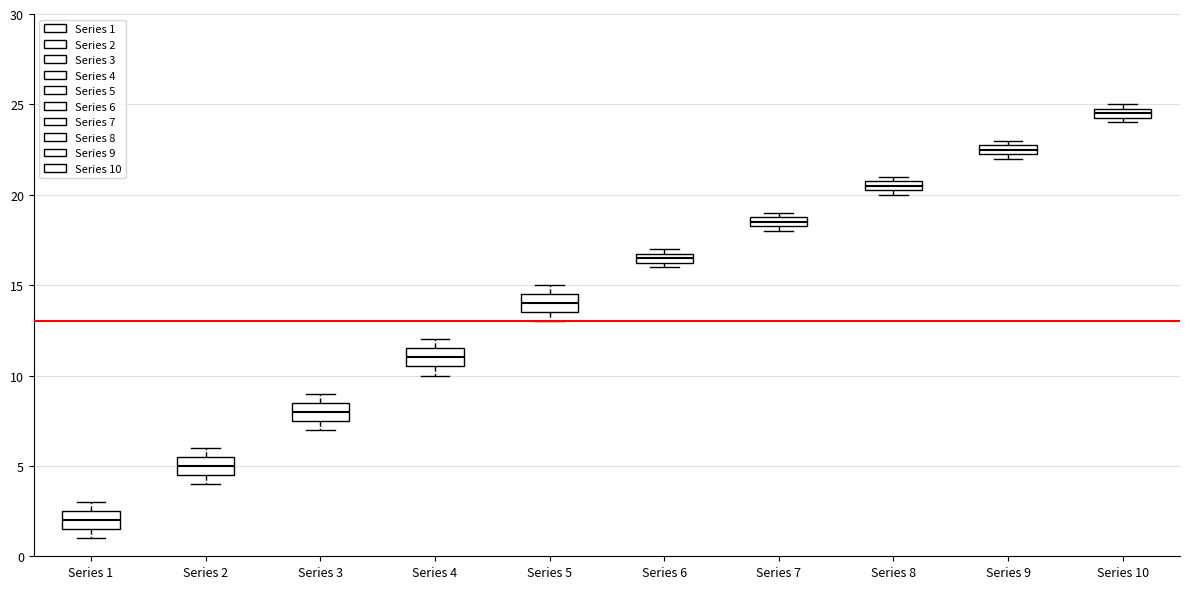

Where is the lower edge of the box for Series 2 on the y-axis? The values are not printed on the chart, so give them approximately, as read against the axis.

4.5